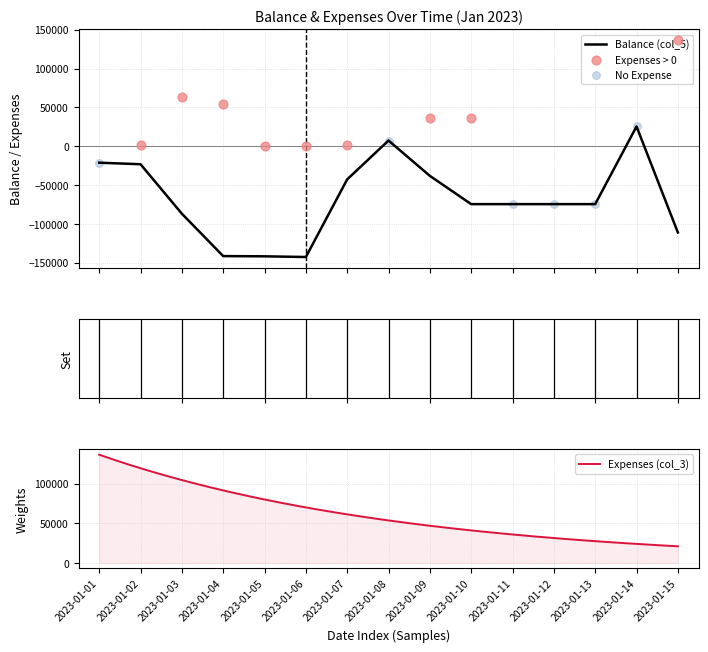

Which has a higher value, 2023-01-03 or 2023-01-15?

2023-01-03